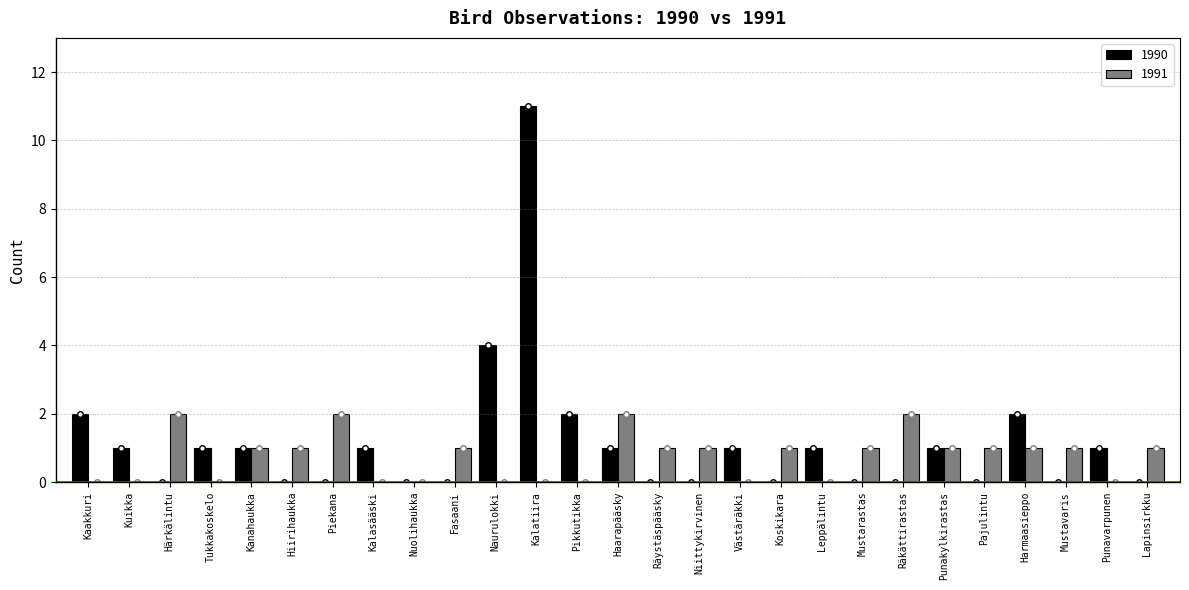

List the series in order of their overall mean, lowest first.

1991, 1990